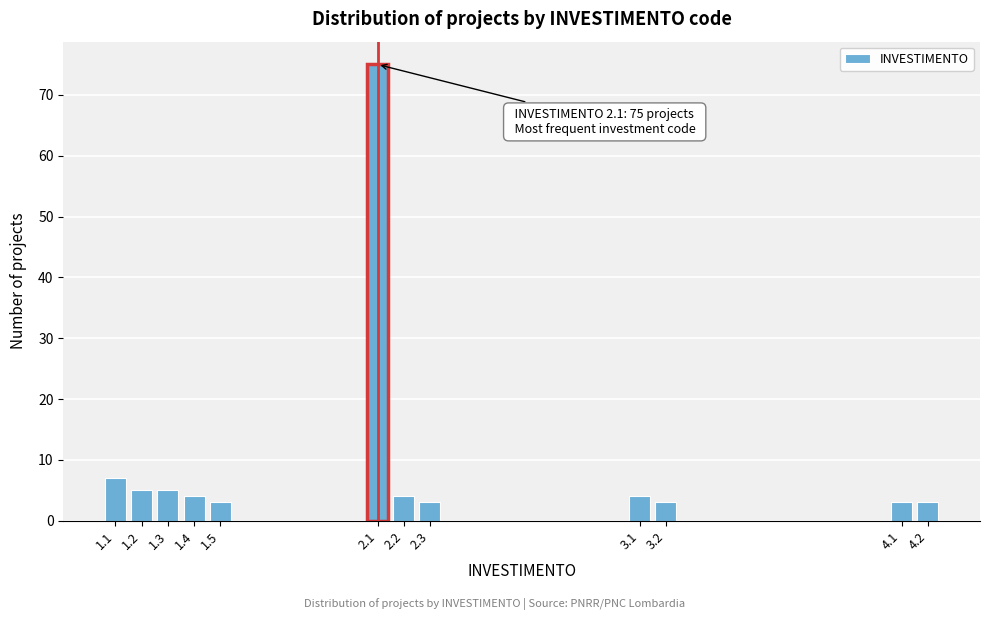

Reading right to left, transcribe all the data shown in this chart.

4.2=3	4.1=3	3.2=3	3.1=4	2.3=3	2.2=4	2.1=75	1.5=3	1.4=4	1.3=5	1.2=5	1.1=7